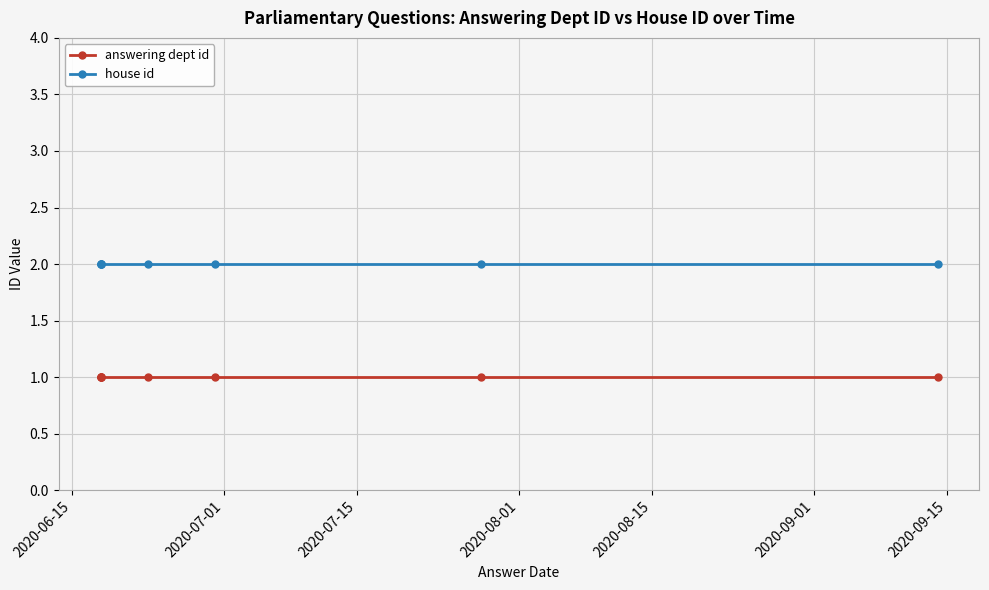

True or false: house id and answering dept id intersect in this chart.

False